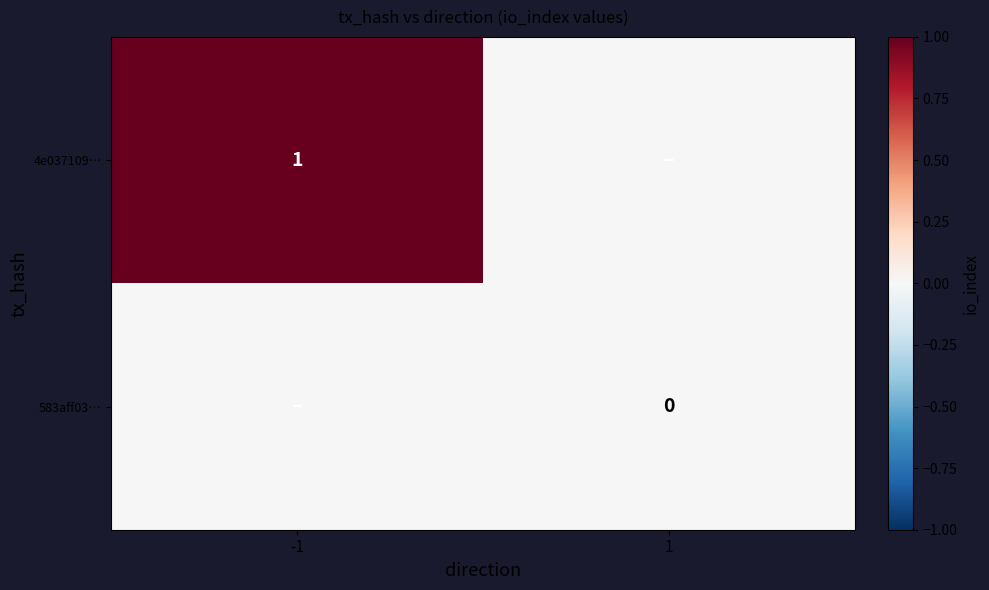

The value of 4e037109… at -1 is 1. True or false?

True